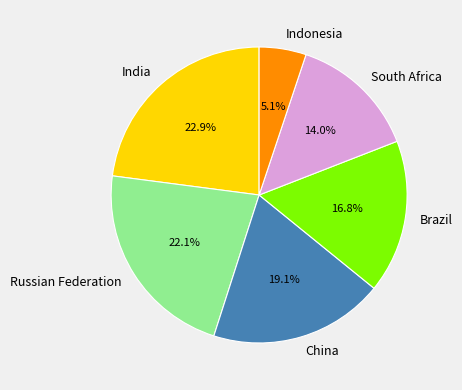

Rank the categories by value from highest to lowest.

India, Russian Federation, China, Brazil, South Africa, Indonesia